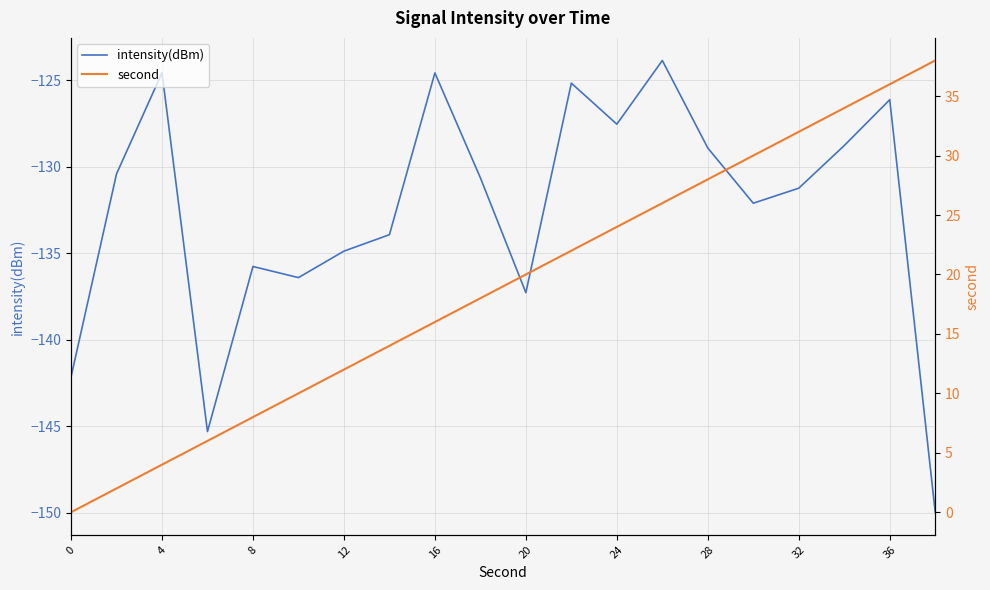

Is it true that intensity(dBm) equals -135.8 at 8?

True